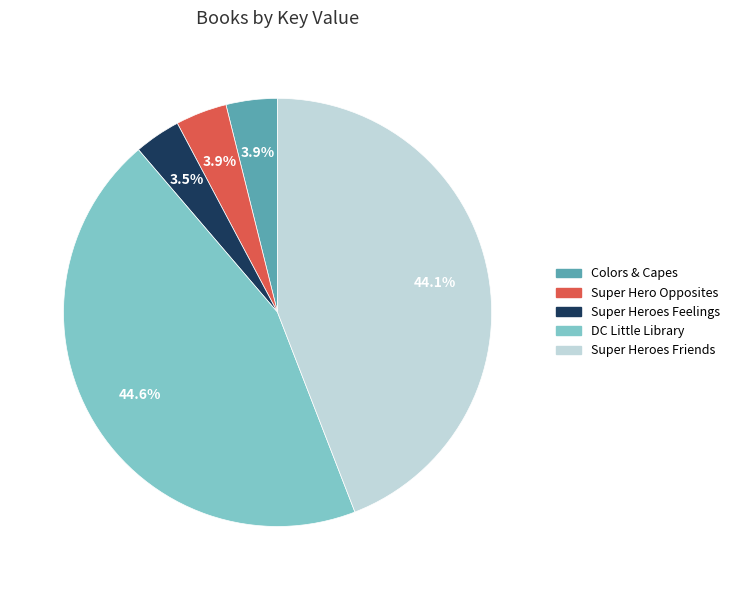

Does any single category account for the majority?

No